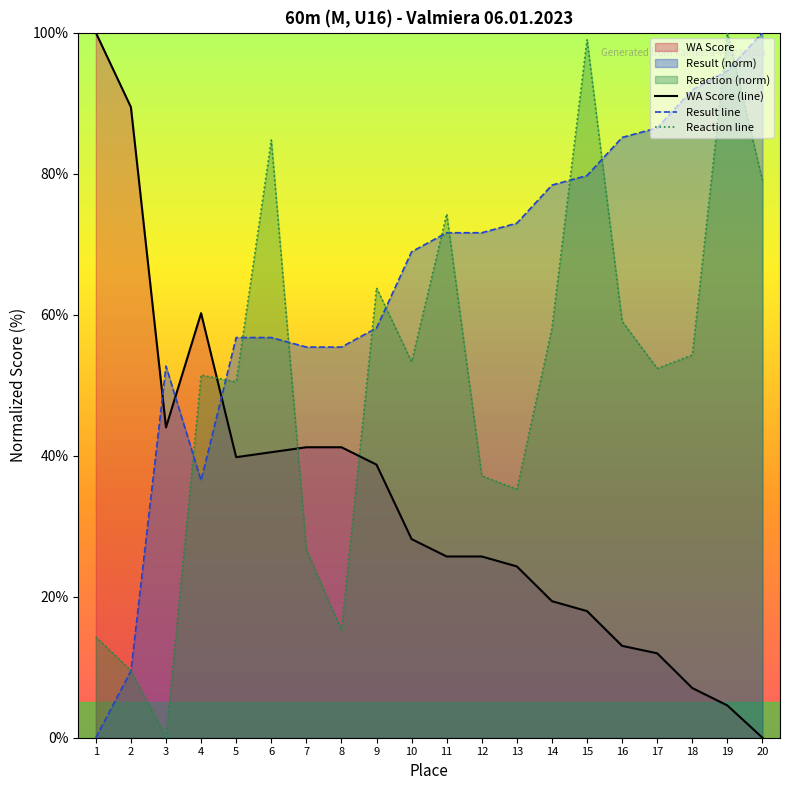

Is the value of WA Score (line) at 15 greater than the value of Result line at 12?

No